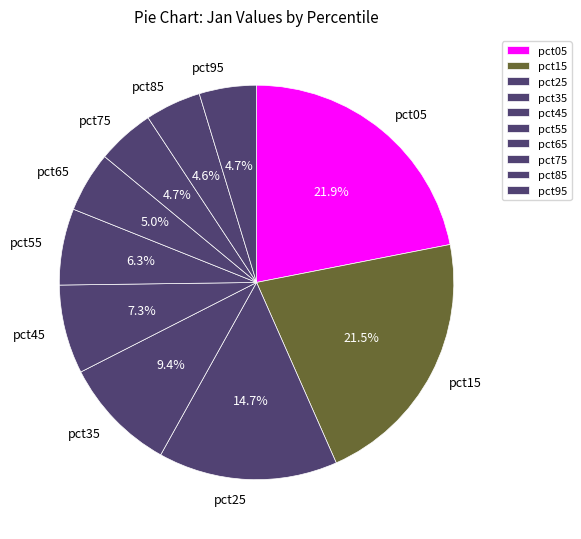

True or false: pct35 accounts for 9% of the total.

True